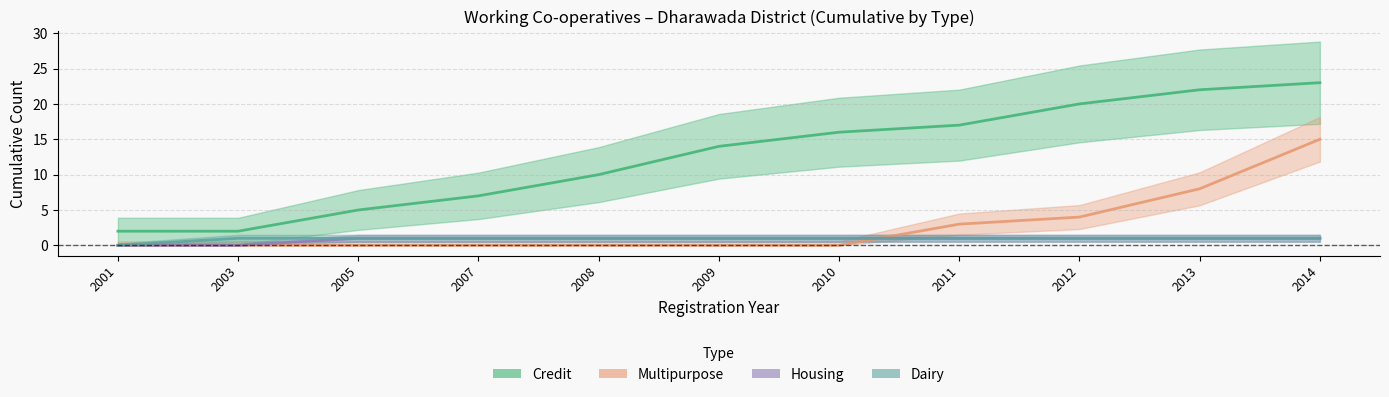

What are all the series names shown in the legend?

Credit, Multipurpose, Housing, Dairy